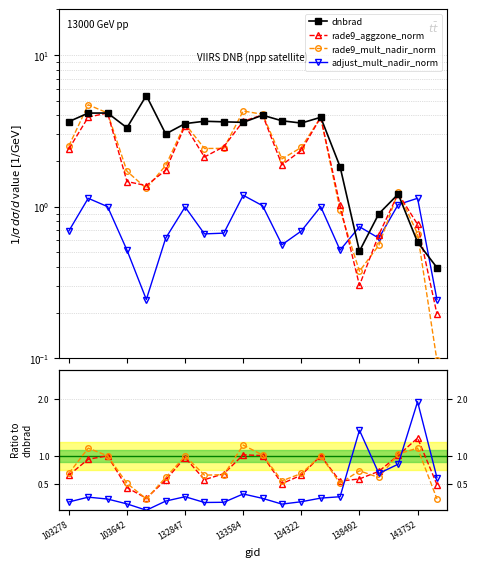

What are all the series names shown in the legend?

dnbrad, rade9_aggzone_norm, rade9_mult_nadir_norm, adjust_mult_nadir_norm